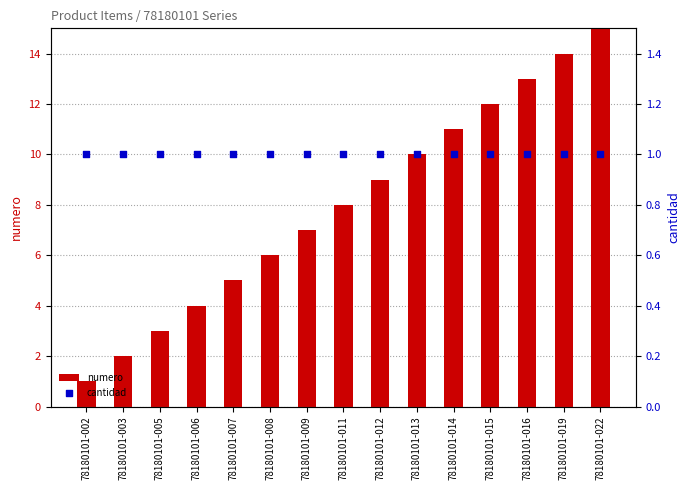

Which series has the widest spread of Y values?

numero